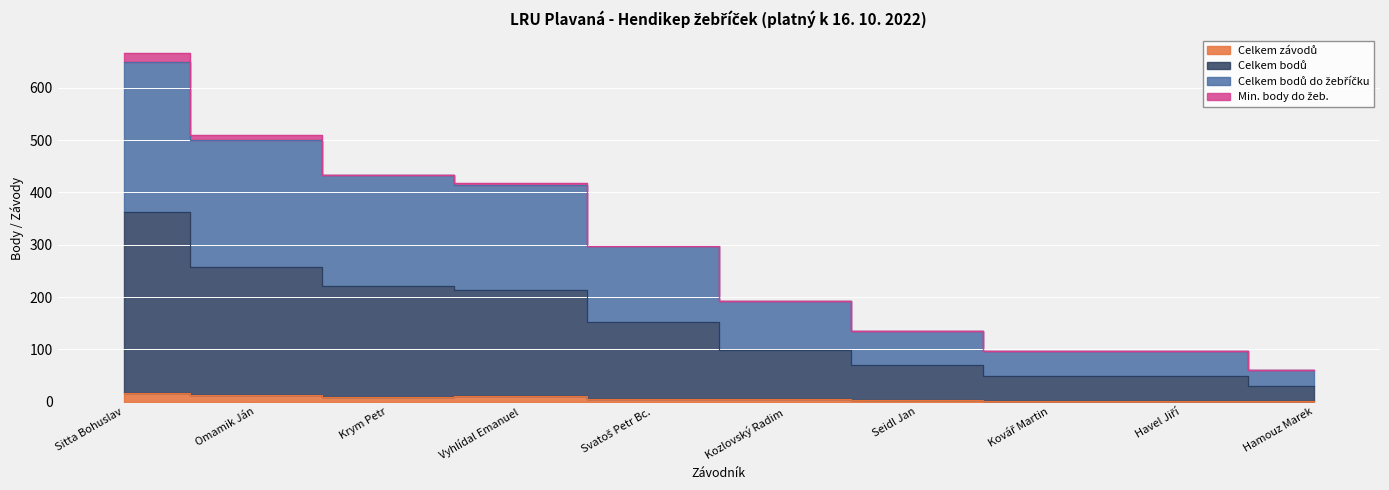

How many values in the Celkem závodů series are below 6?

4